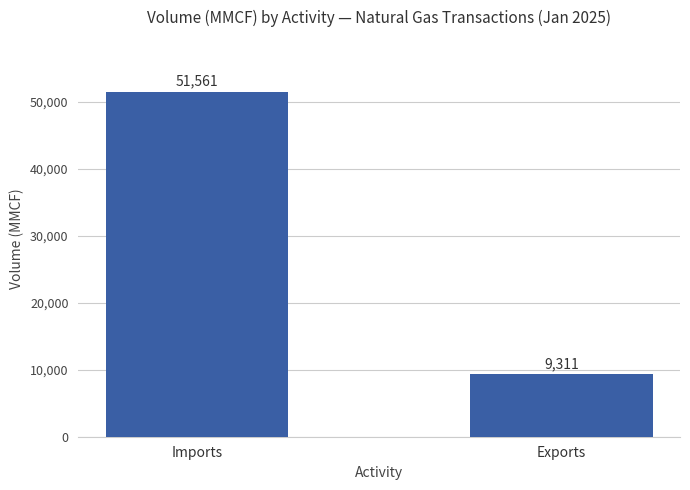

How many bars are there in total?

2